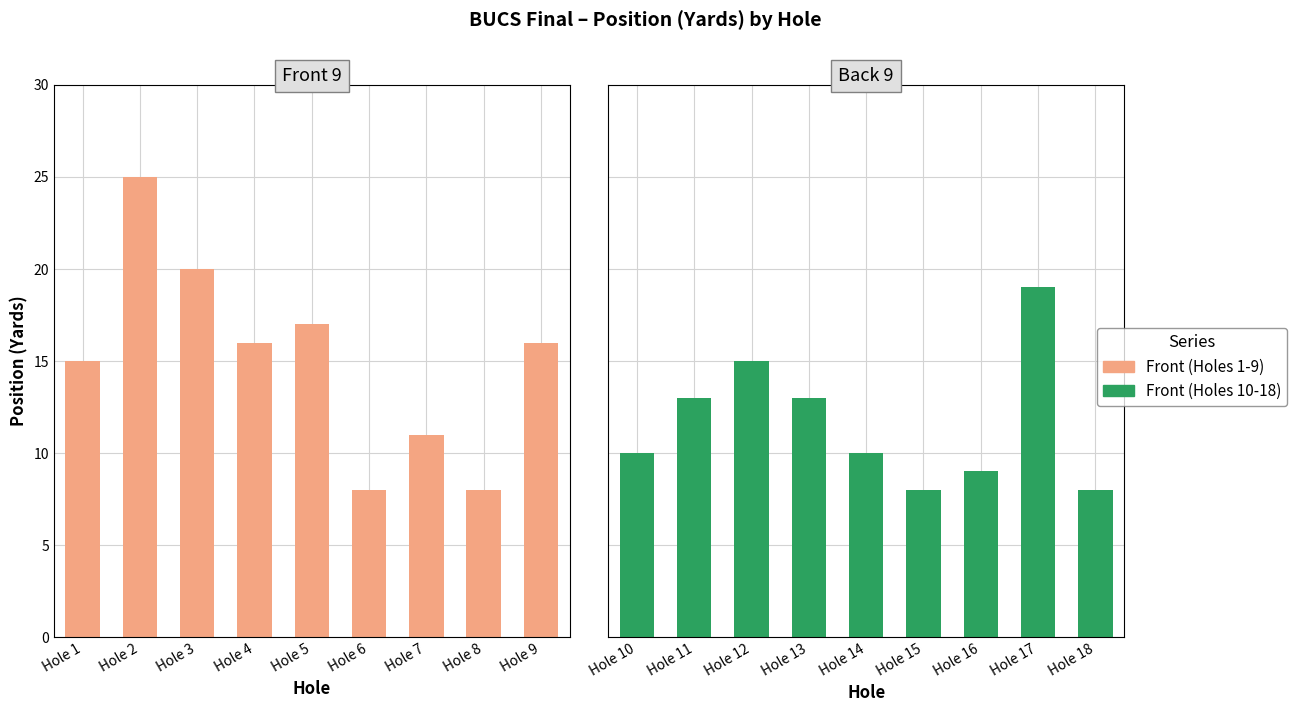

Which has a higher value, Hole 7 or Hole 1?

Hole 1